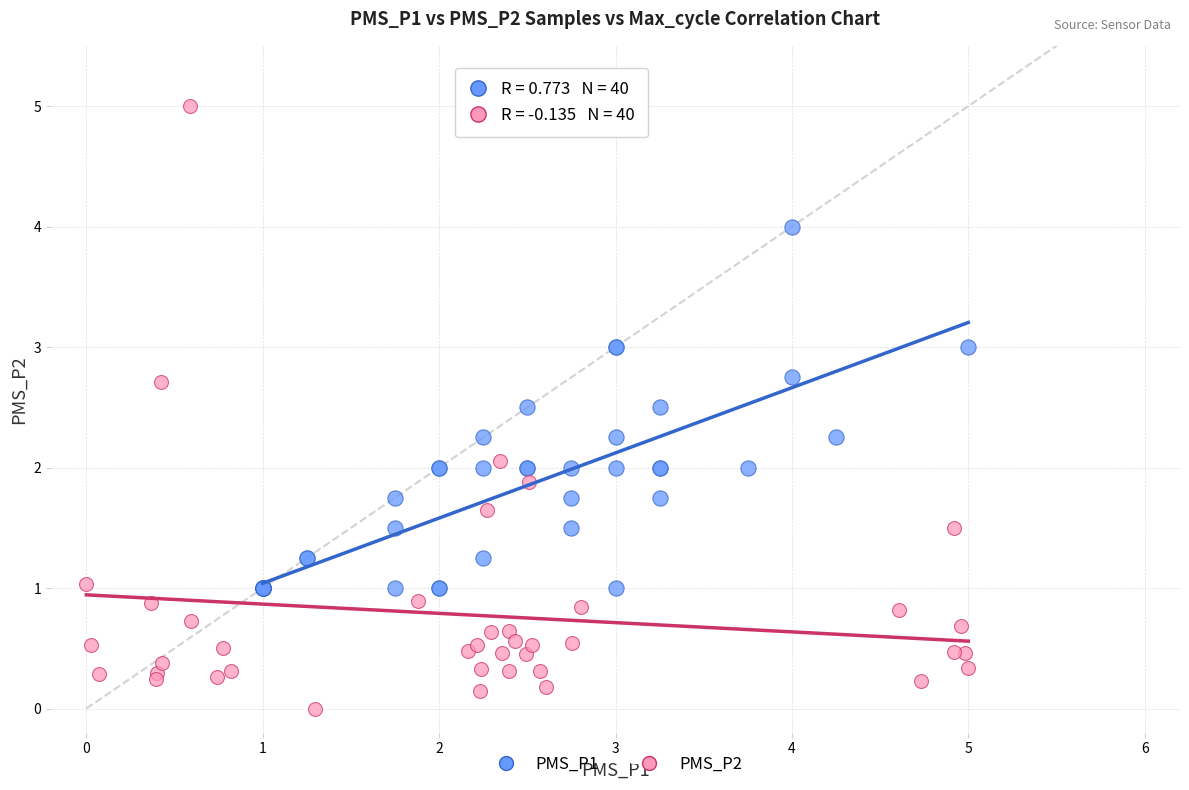

Which series has the largest Y range (max minus min)?

PMS_P2